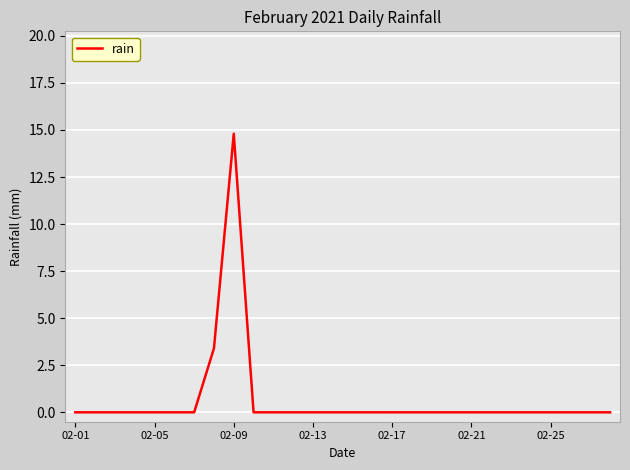

What is the greatest value displayed?

14.8